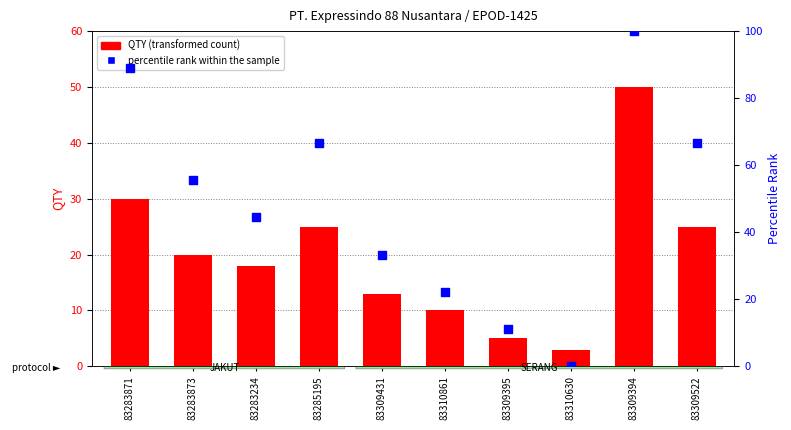

At which category is the sum across all series the highest?

83309394